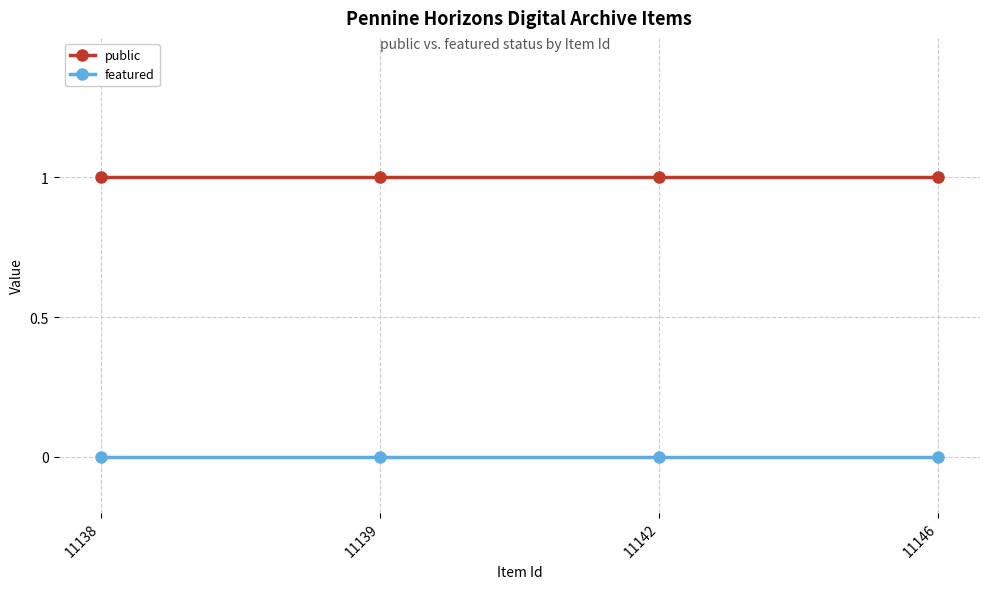

What is the total value across all series at 11146?

1